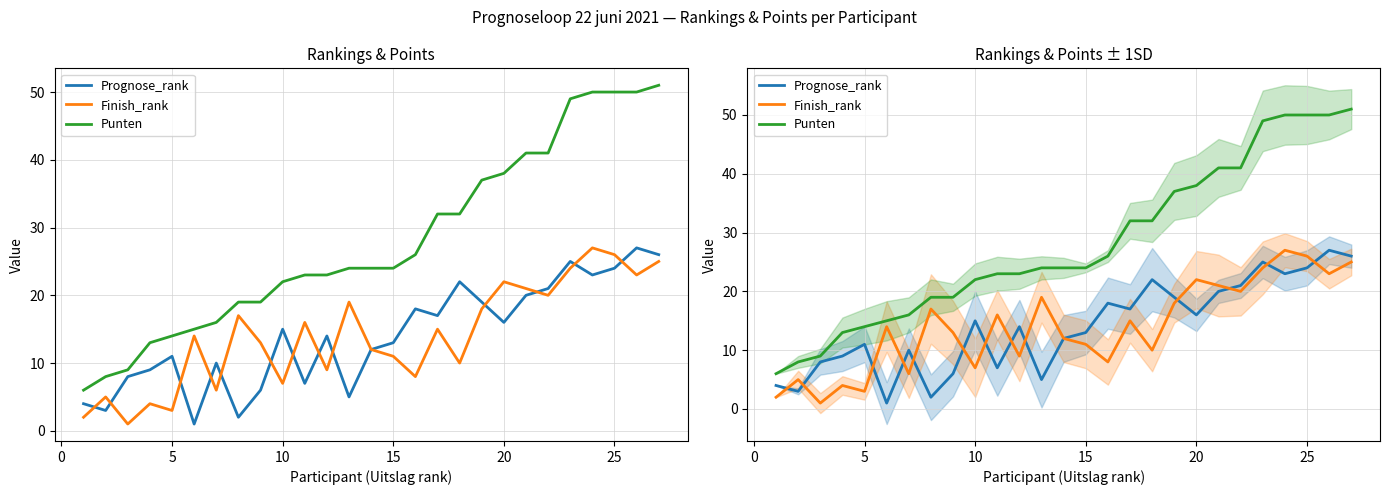

What is the sum of all Prognose_rank values?

378